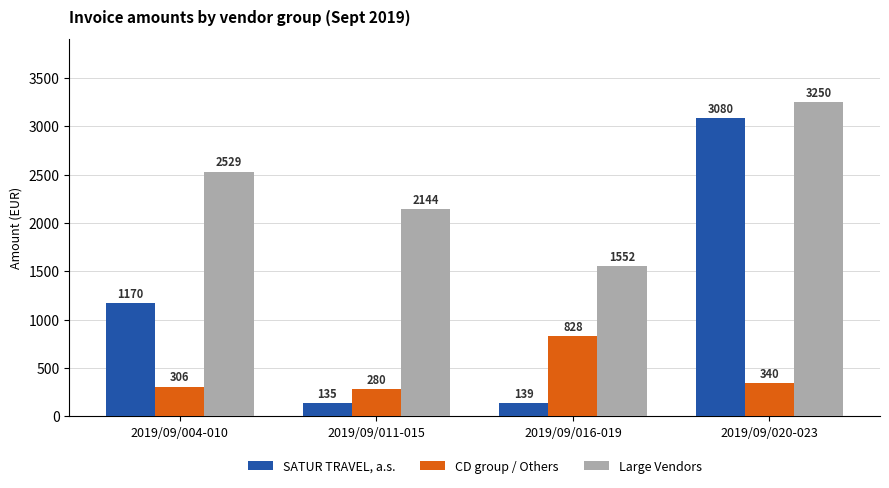

List the series in order of their overall mean, highest first.

Large Vendors, SATUR TRAVEL, a.s., CD group / Others